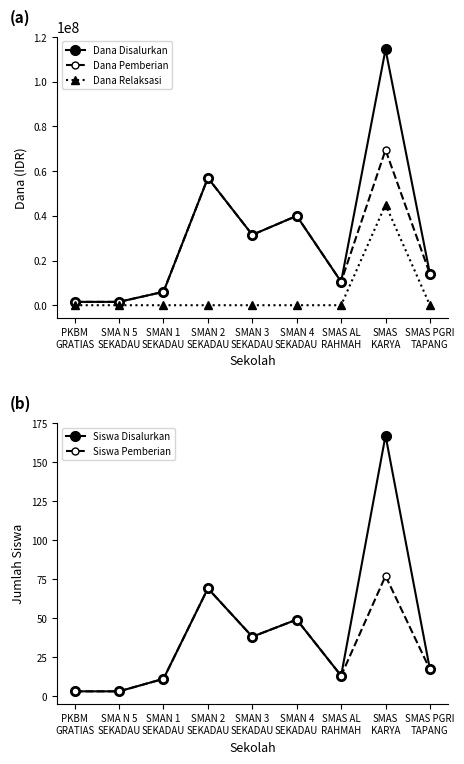

The Dana Disalurkan series shows 31500000 at SMAN 3
SEKADAU. True or false?

True